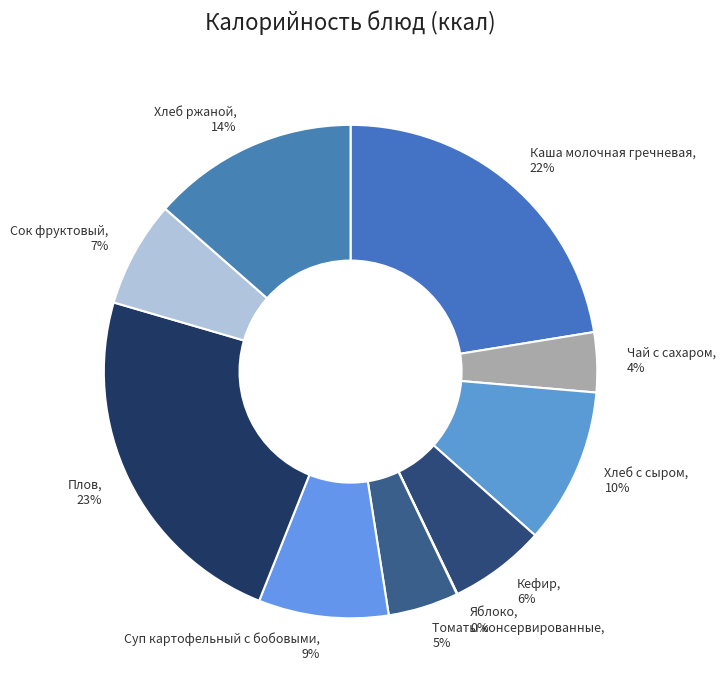

Does any single category account for the majority?

No